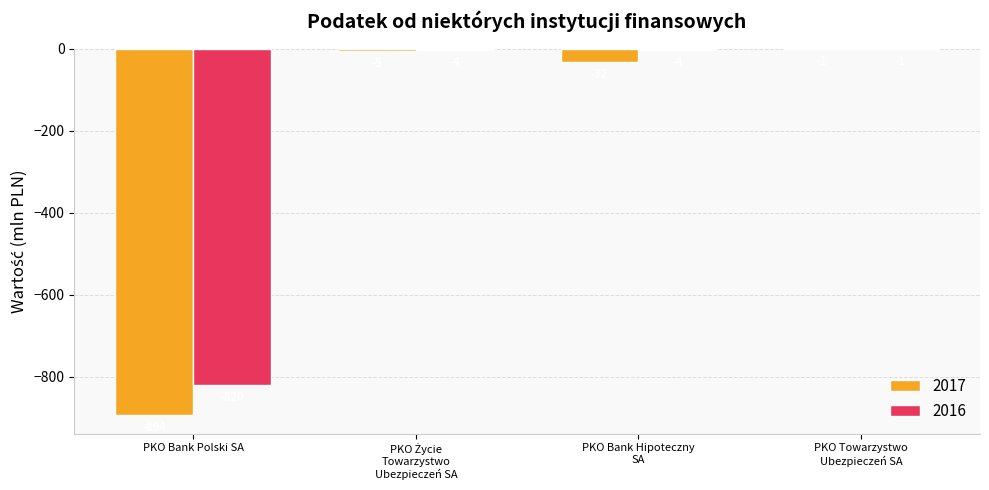

Is it true that 2017 equals -894 at PKO Bank Polski SA?

True